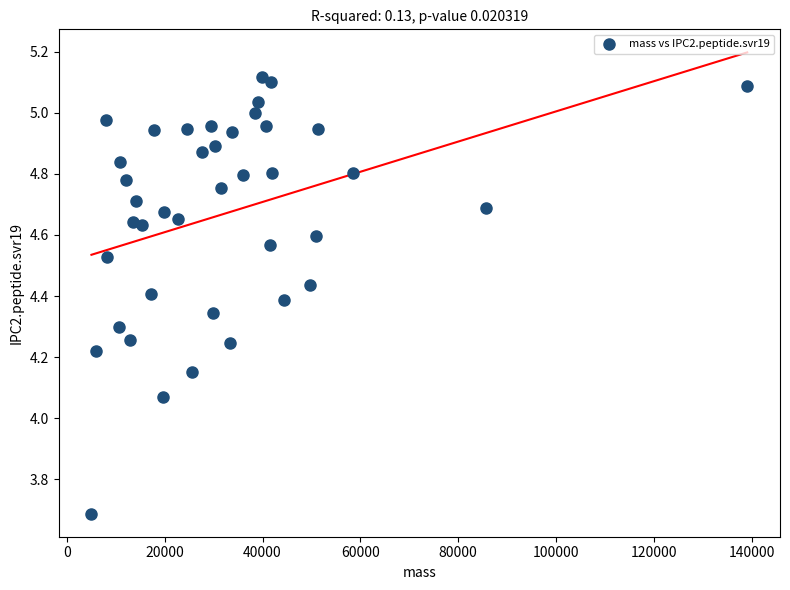

What is the range of X values (max minus min)?

134050.9